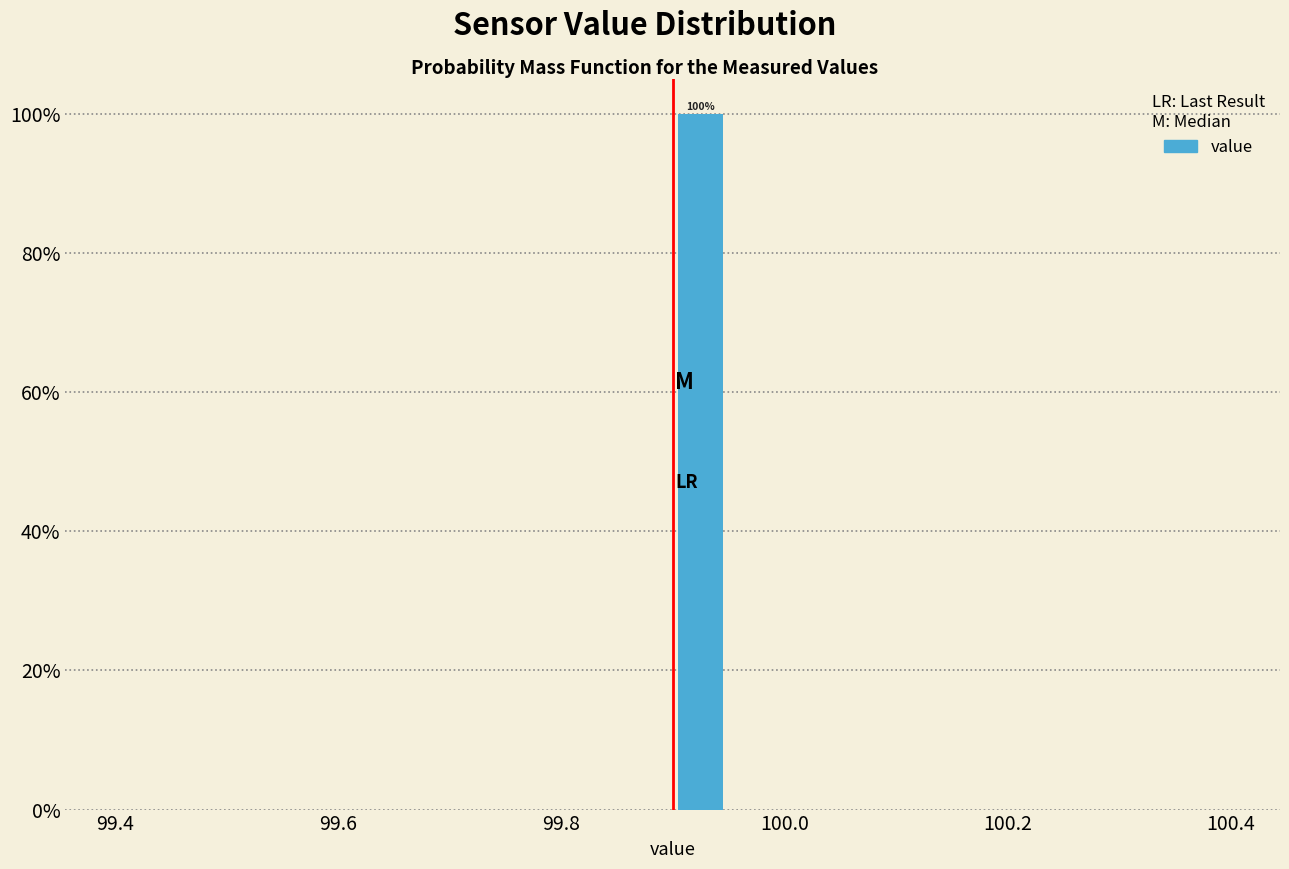

Around what value on the x-axis is the tallest bar? Give the approximate position of its centre, as read against the axis.

99.92